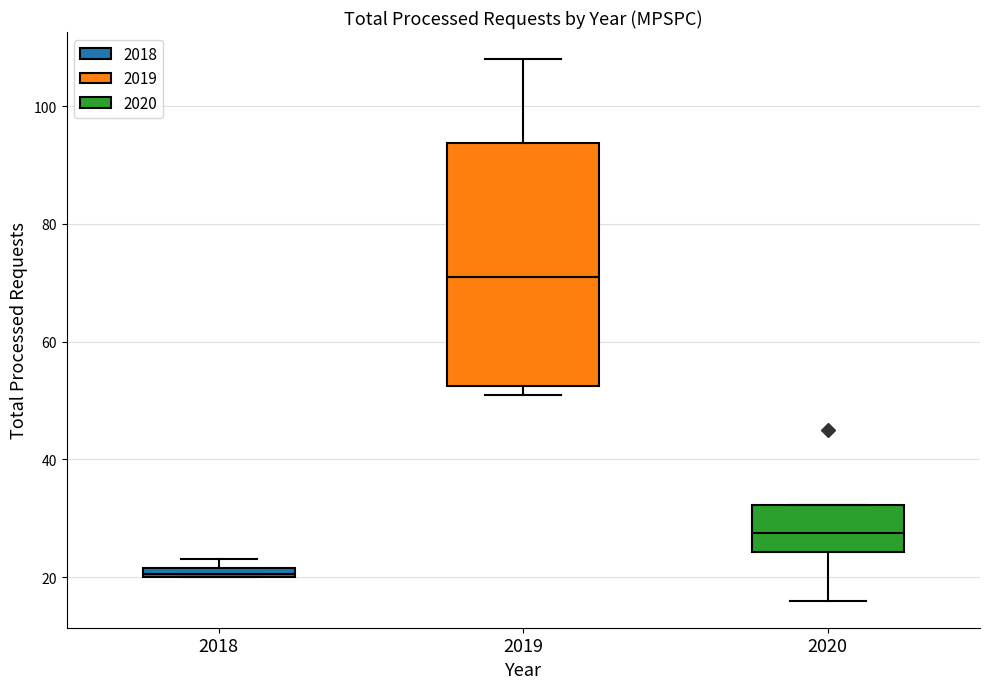

Which box has the highest median line?

2019